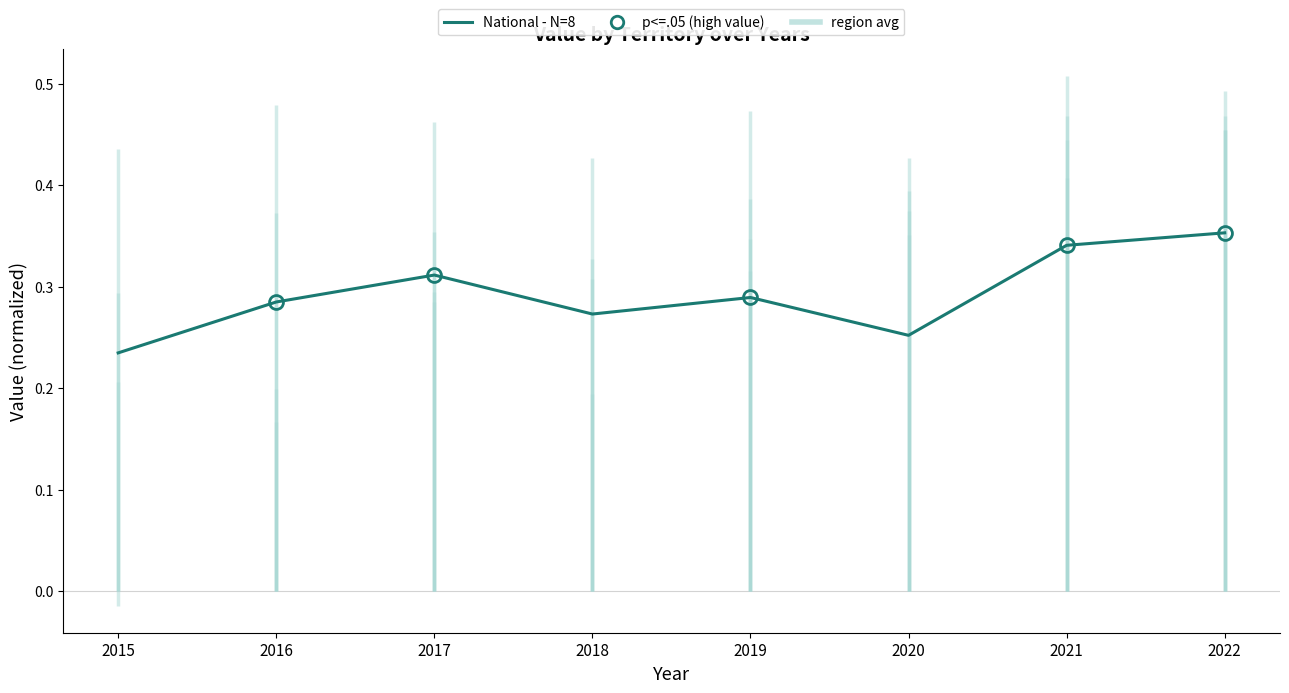

At which category does the data reach its first local peak?

2017